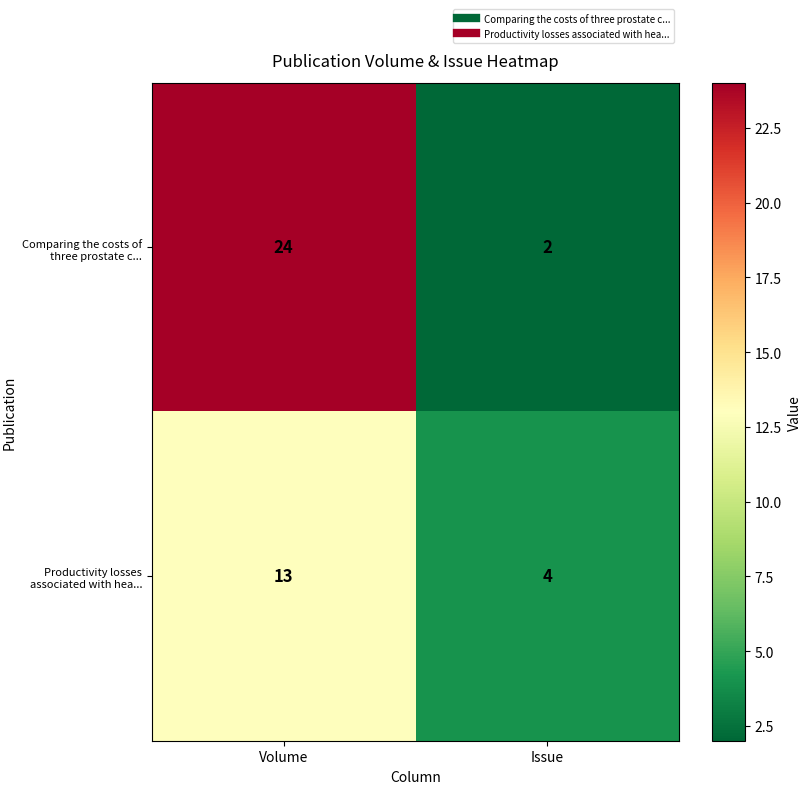

Reading left to right, transcribe all the data shown in this chart.

Comparing the costs of three prostate c...: 24	2
Productivity losses associated with hea...: 13	4